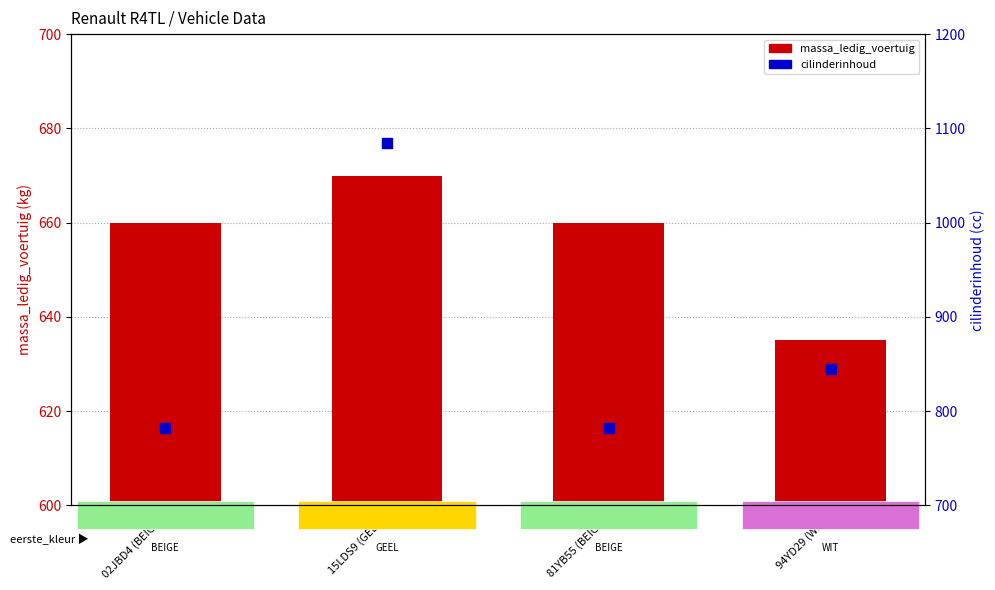

At which category is the sum across all series the highest?

15LDS9 (GEEL)